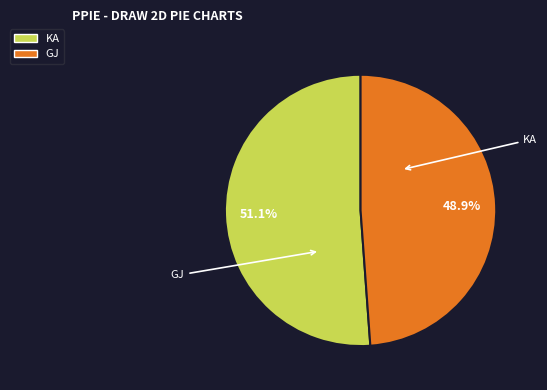

Combined, do KA and GJ account for over 50%?

Yes